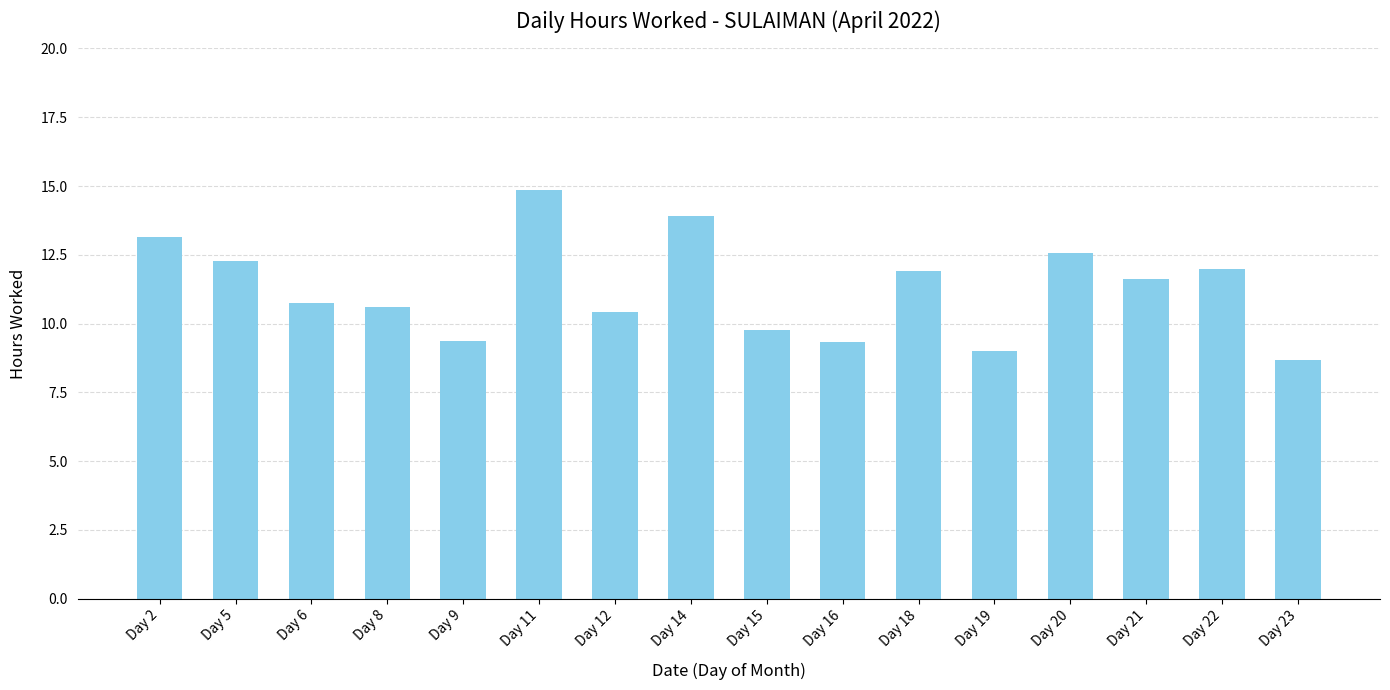

What is the difference between the maximum and minimum values?

6.2